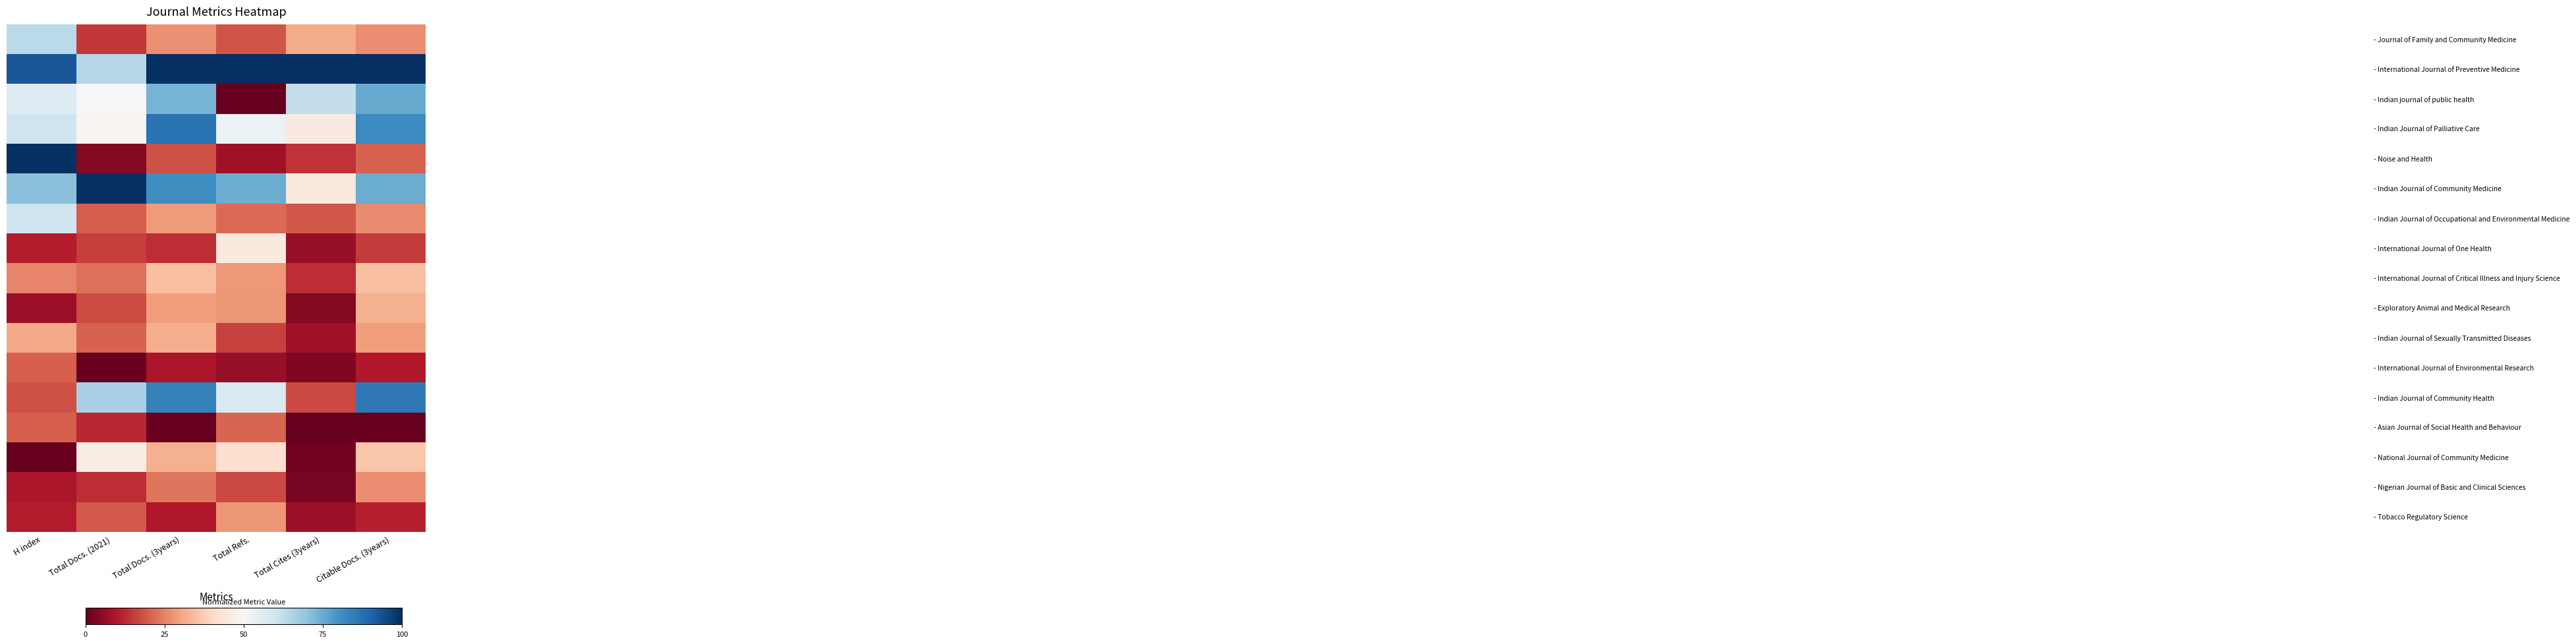

What is the maximum value shown in the chart?

1.0